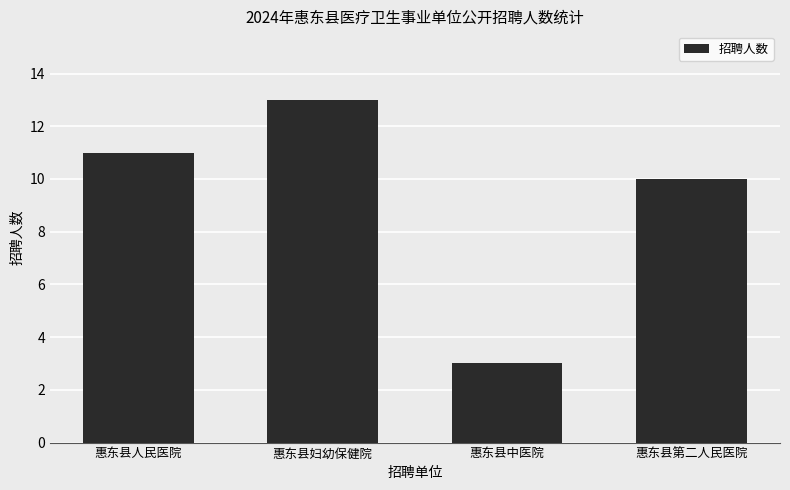

Are the bars grouped side by side (vs. stacked)?

No